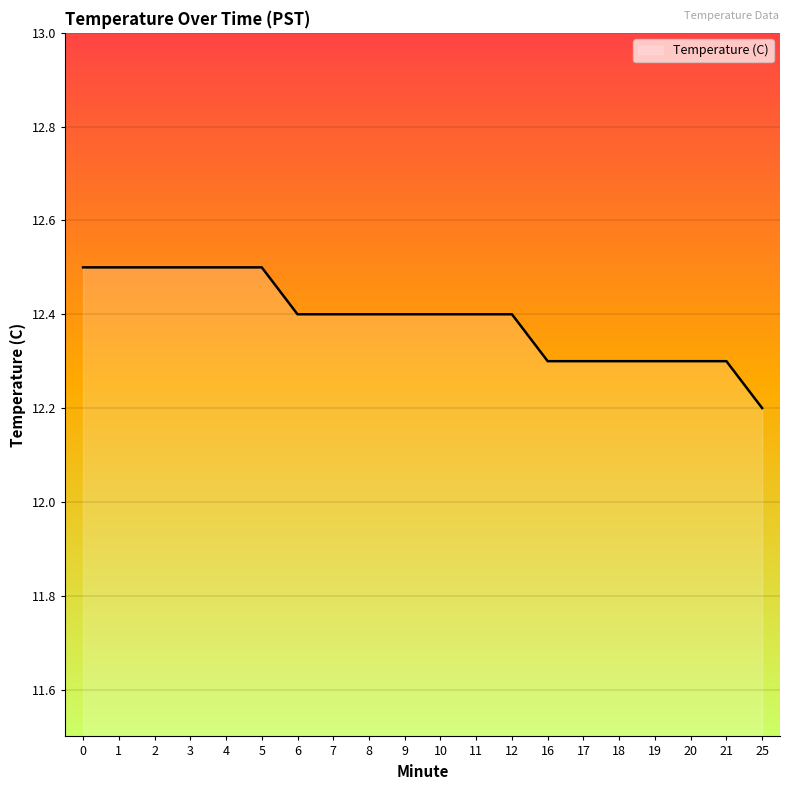

What is the maximum value shown in the chart?

12.5